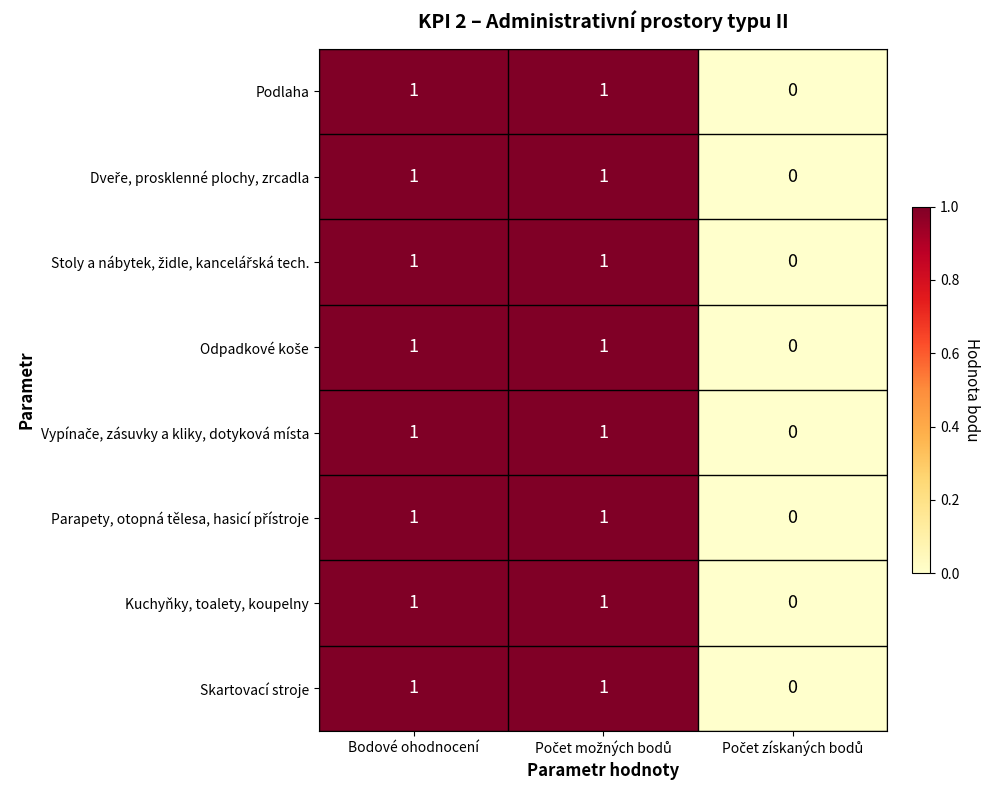

Which series changed the most between Počet možných bodů and Počet získaných bodů?

Podlaha